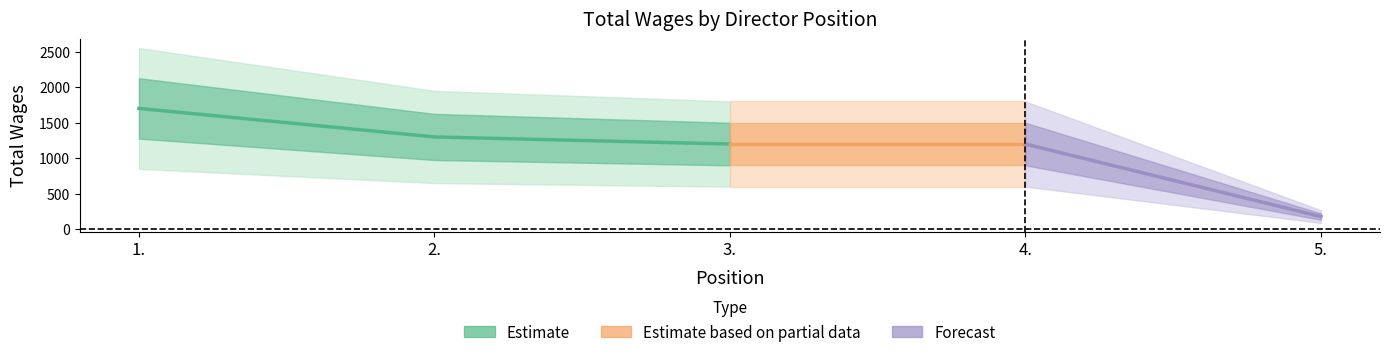

Does the chart display data point markers on the line(s)?

No